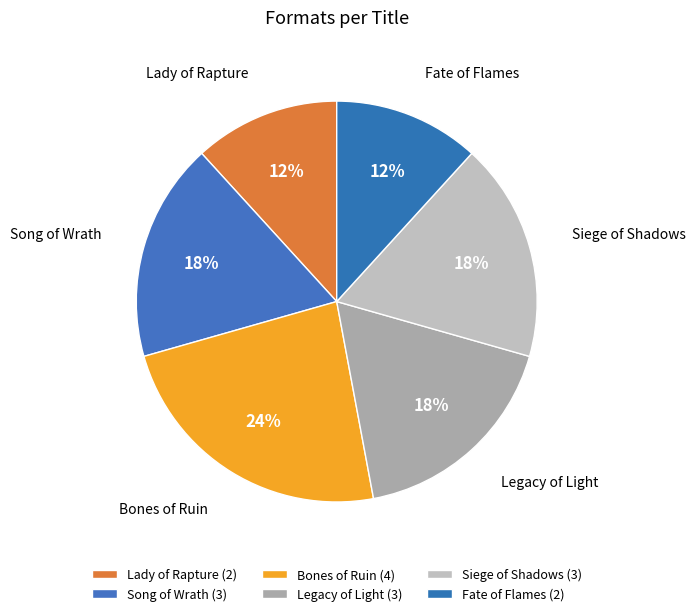

Is there a majority slice in this chart?

No